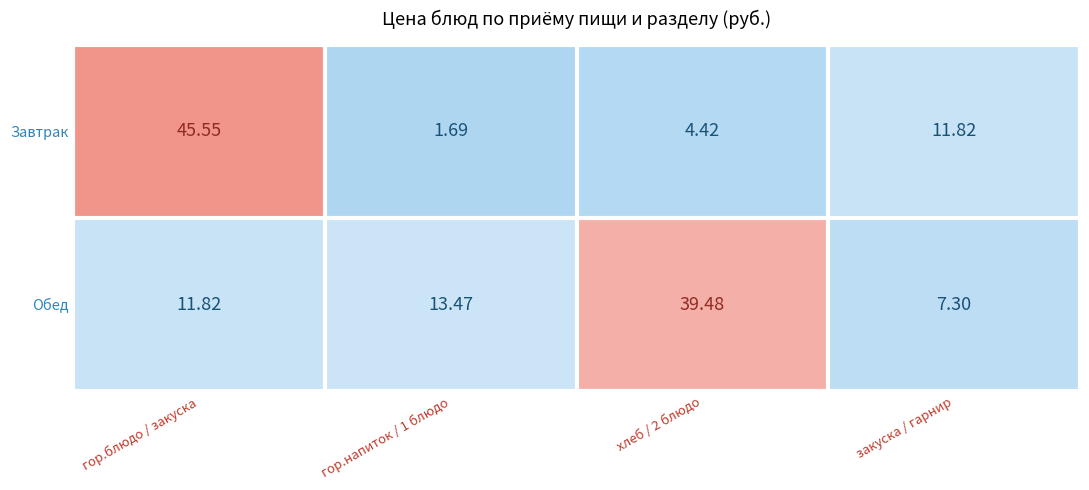

Rank the series at гор.блюдо / закуска from highest to lowest value.

Завтрак, Обед